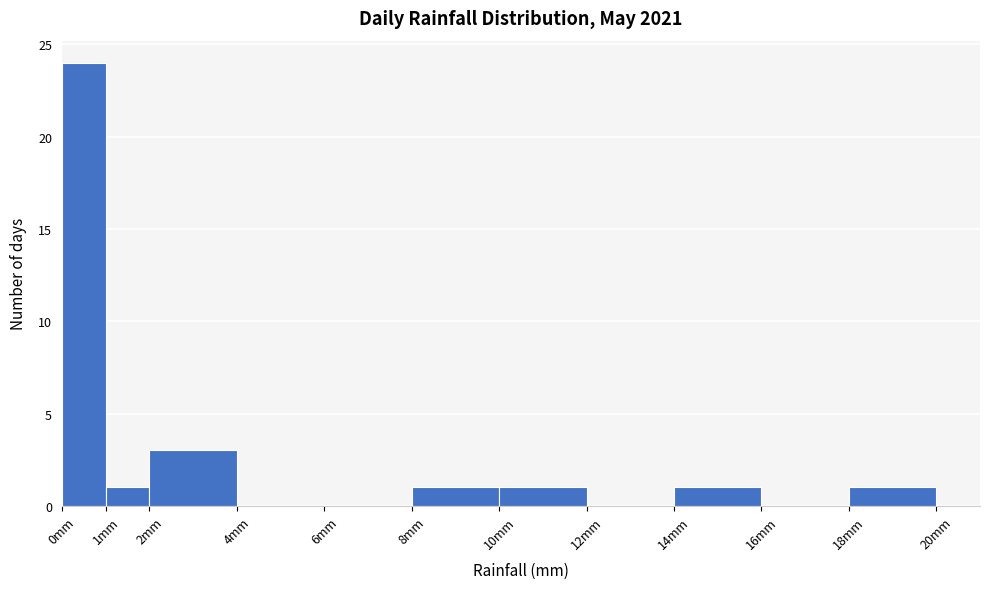

Reading left to right, list every bar in this chart as the range it spans on the x-axis followed by its height. The values are not printed on the chart, so give them approximately, as read against the axis.

0 to 1: 24
1 to 2: 1
2 to 4: 3
4 to 6: 0
6 to 8: 0
8 to 10: 1
10 to 12: 1
12 to 14: 0
14 to 16: 1
16 to 18: 0
18 to 20: 1